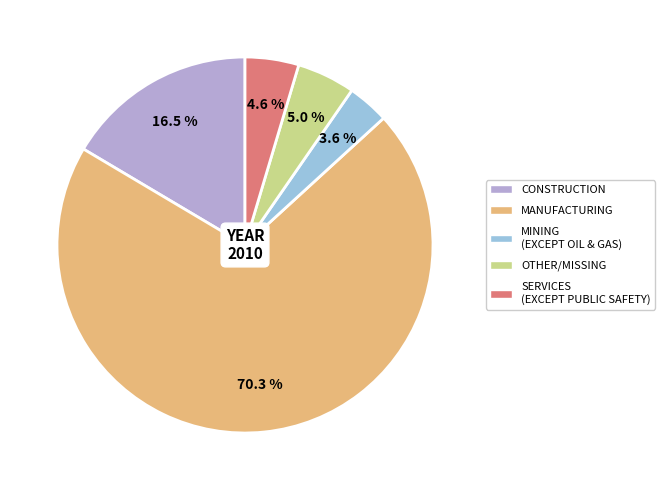

Does any single category account for the majority?

Yes